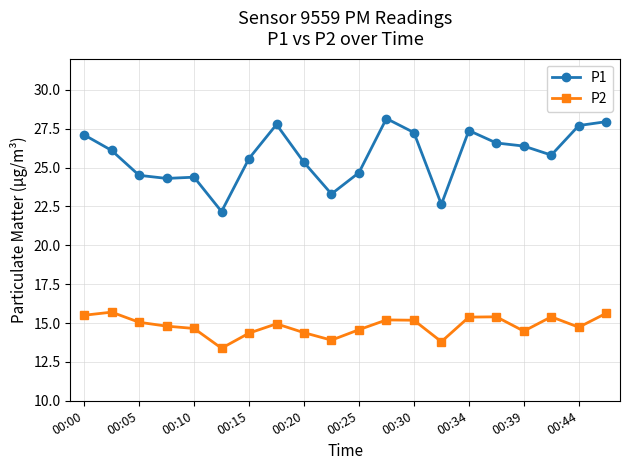

True or false: P1 and P2 cross at least once.

False